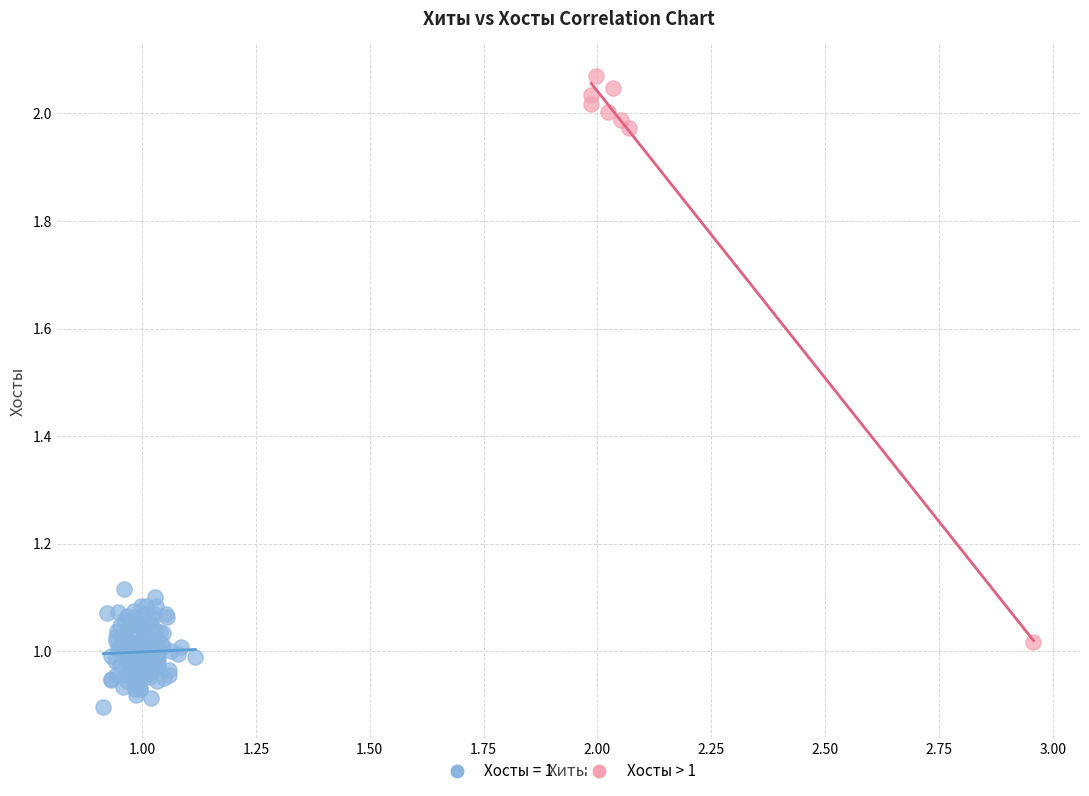

Which series contains the lowest Y value?

Хосты = 1